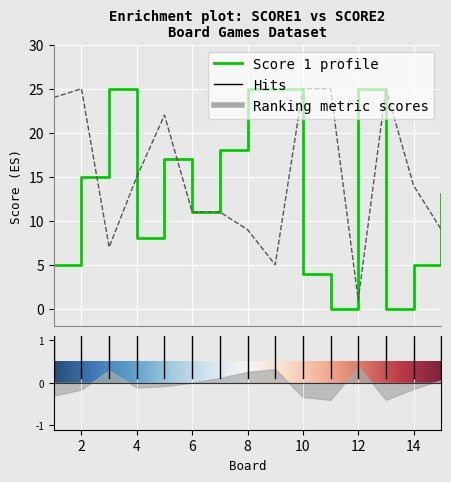

Rank the series by their maximum value, from lowest to highest.

Score 1, Score 2